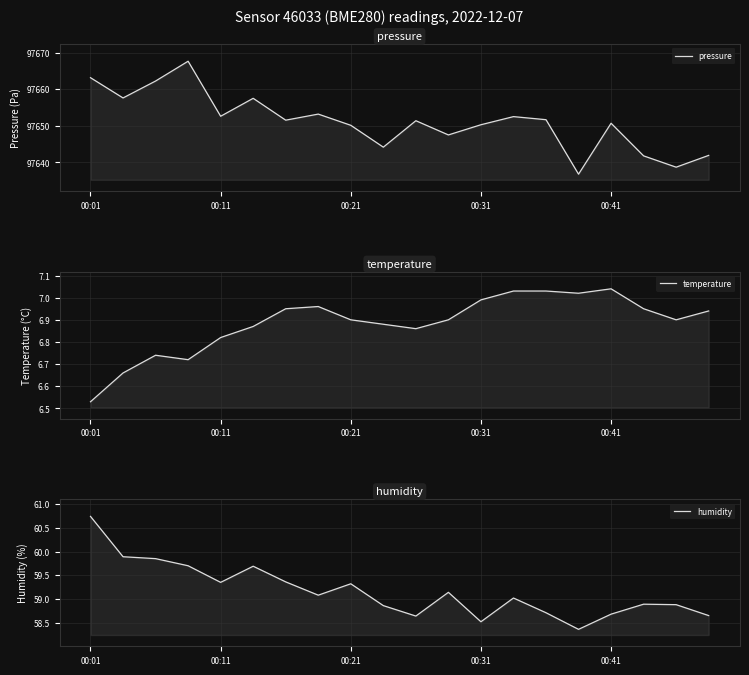

True or false: pressure has more than 0 points higher than both neighbors.

True